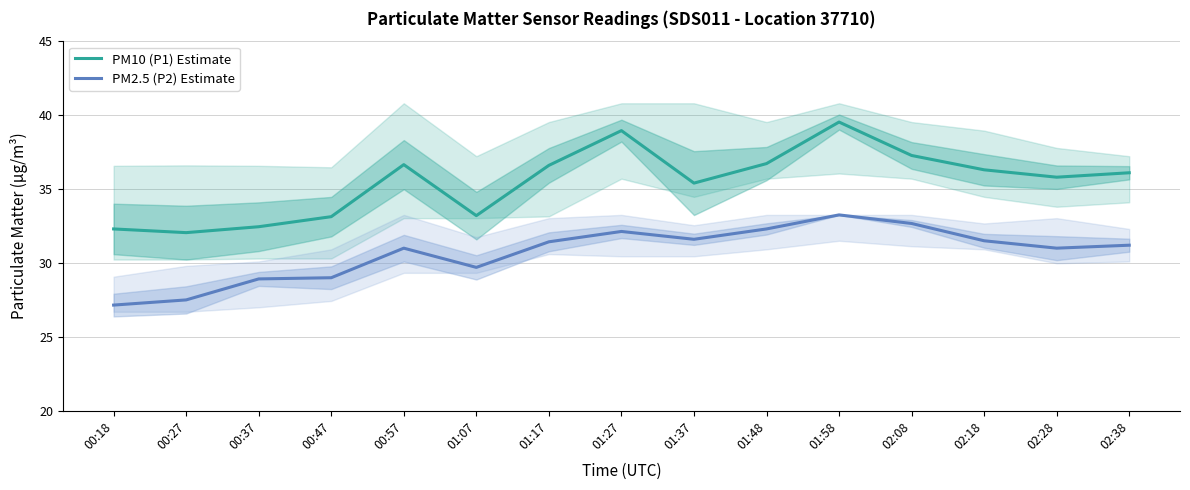

True or false: PM2.5 (P2) Estimate has more than 2 points higher than both neighbors.

True